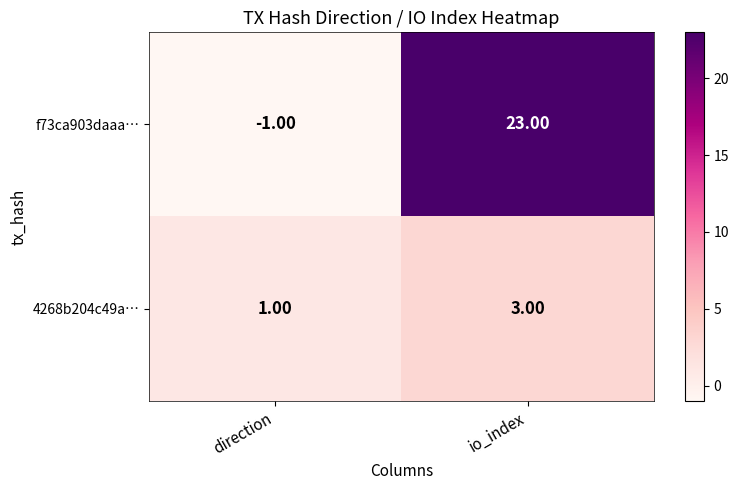

Where is f73ca903daaa… nearest to the value 11?

direction